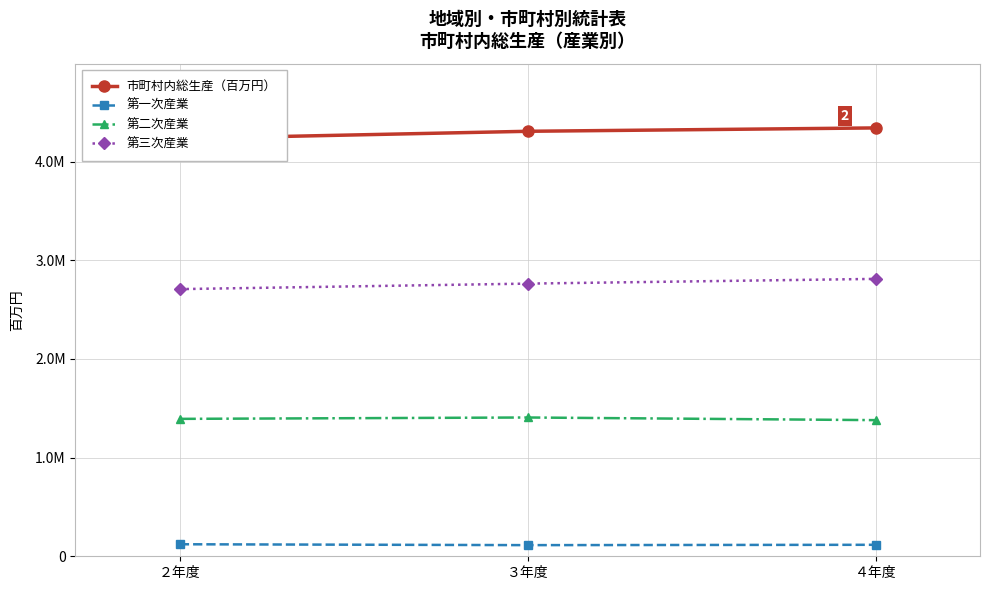

Which series has the widest spread of values?

市町村内総生産（百万円）